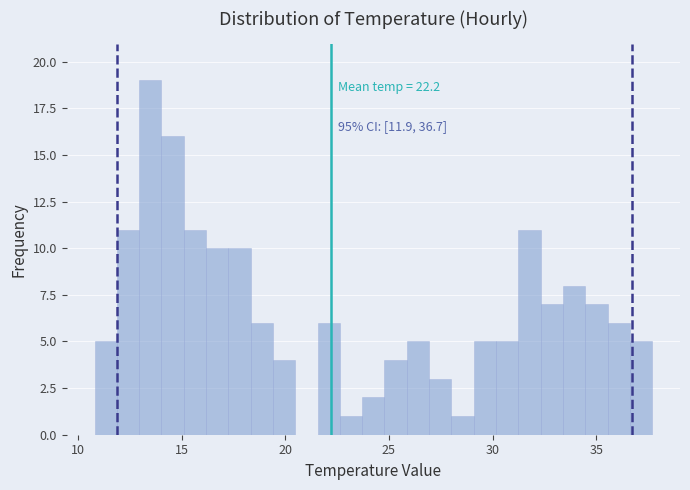

Around what value on the x-axis is the tallest bar? Give the approximate position of its centre, as read against the axis.

13.5